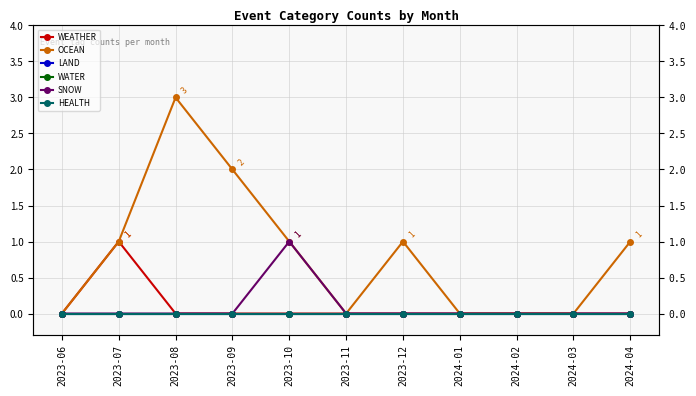

Is this an area chart (filled region under the line)?

No